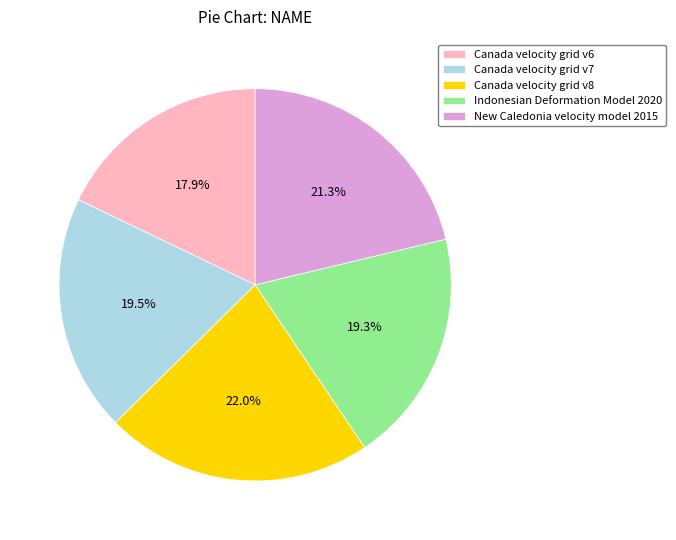

What is the smallest slice in the pie chart?

Canada velocity grid v6